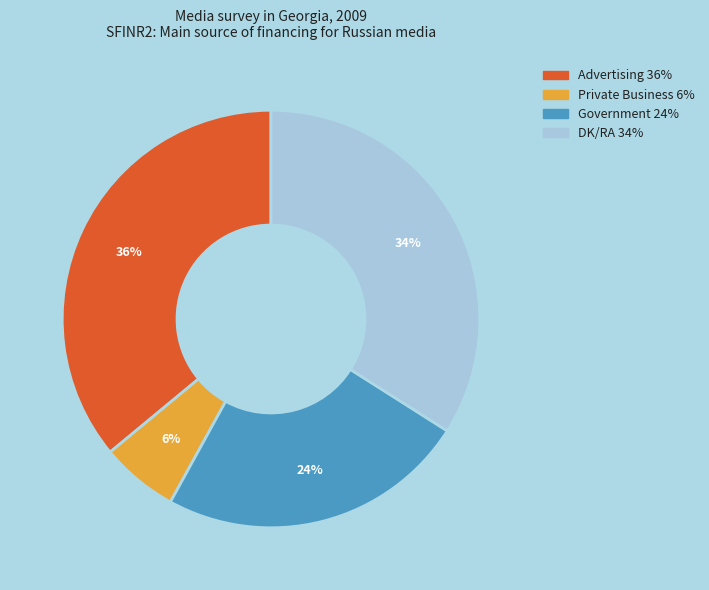

To the nearest percent, what is the average slice percentage?

25%